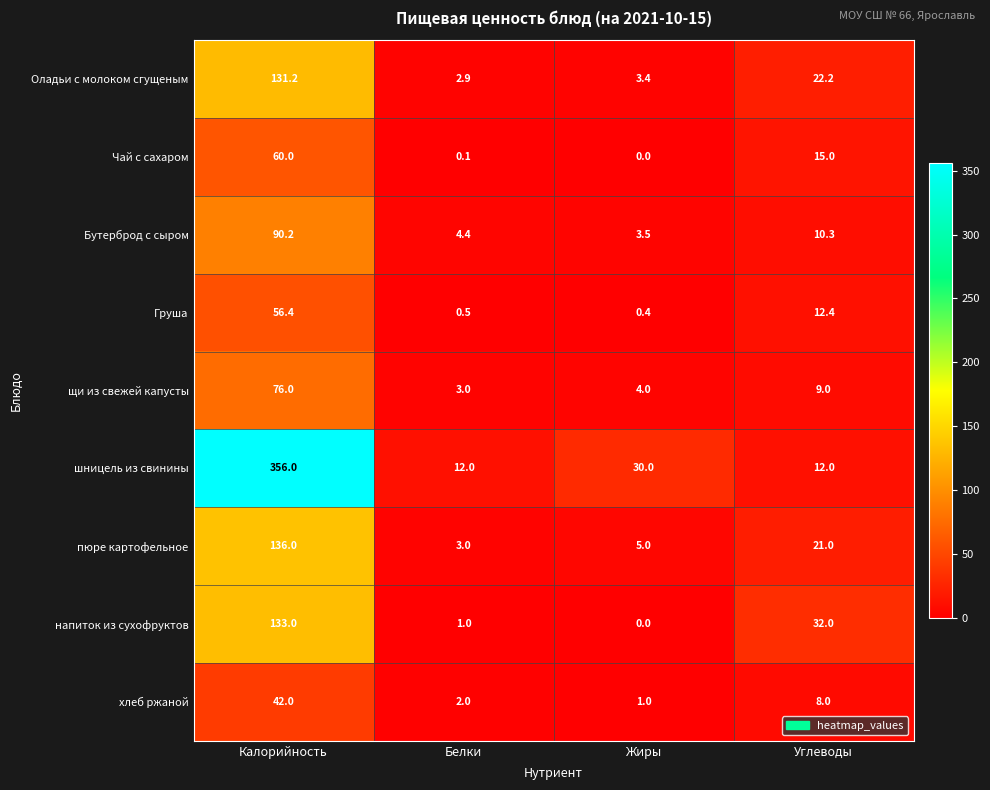

List the series in order of their peak value, lowest first.

хлеб ржаной, Груша, Чай с сахаром, щи из свежей капусты, Бутерброд с сыром, Оладьи с молоком сгущеным, напиток из сухофруктов, пюре картофельное, шницель из свинины